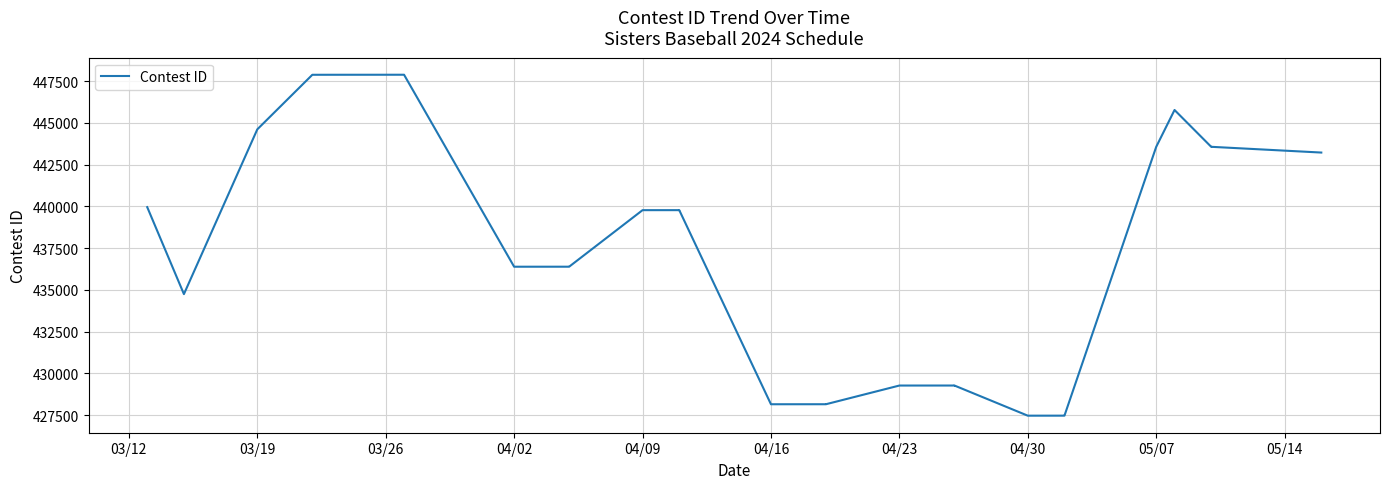

Reading right to left, what are all the values shown in this chart?

443223	443567	443565	445771	443563	427473	427471	427470	429276	429275	429274	428156	428155	428154	439780	439775	439774	436390	436389	436388	447882	447881	447880	447879	444612	434747	439955